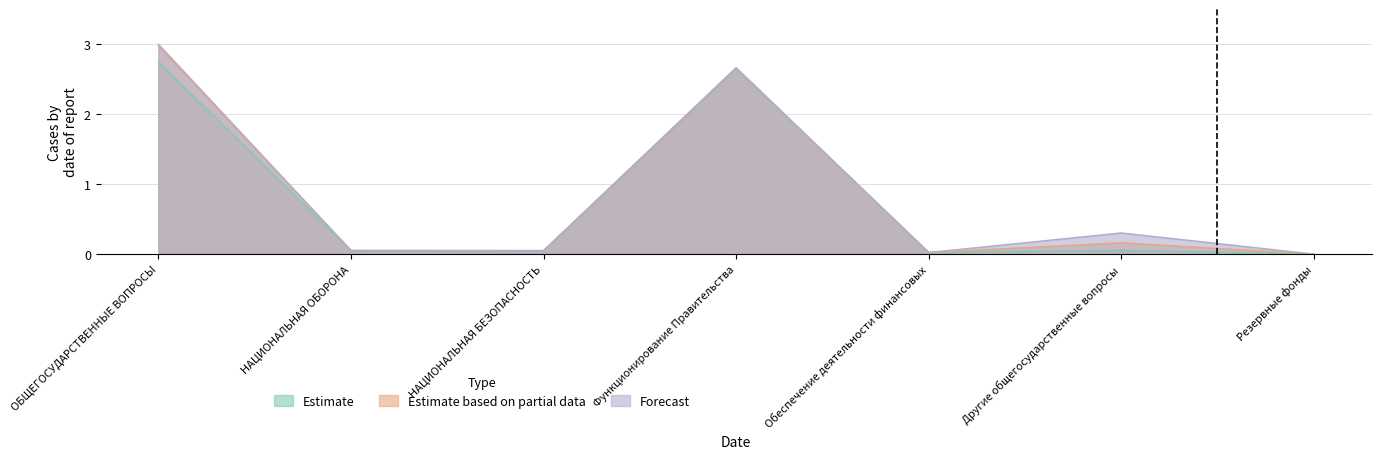

What is the greatest value displayed?

3.0